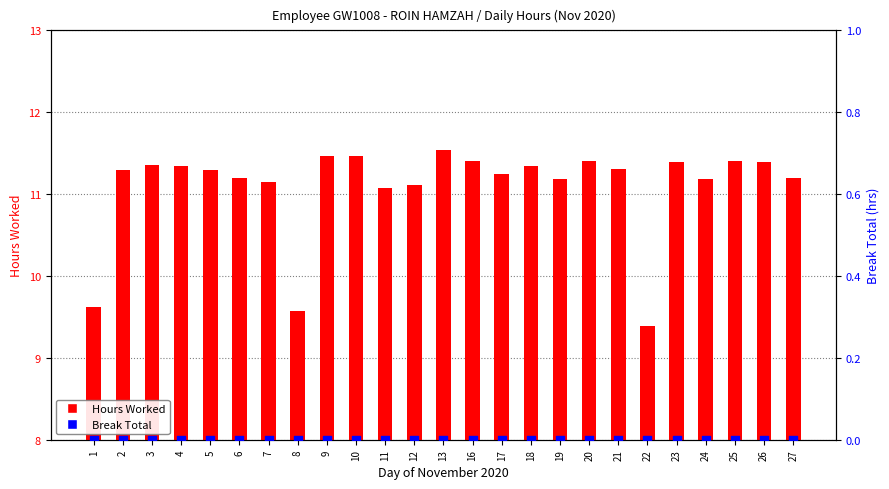

What are all the series names shown in the legend?

Hours Worked, Break Total